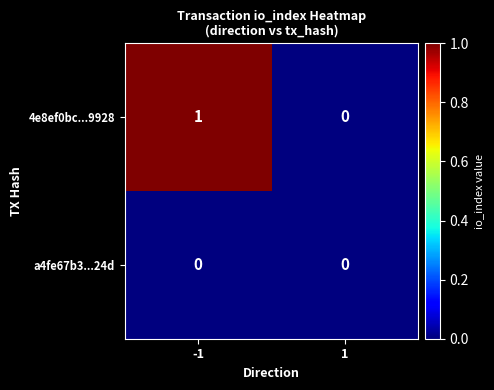

List the series in order of their overall mean, highest first.

4e8ef0bc...9928, a4fe67b3...24d